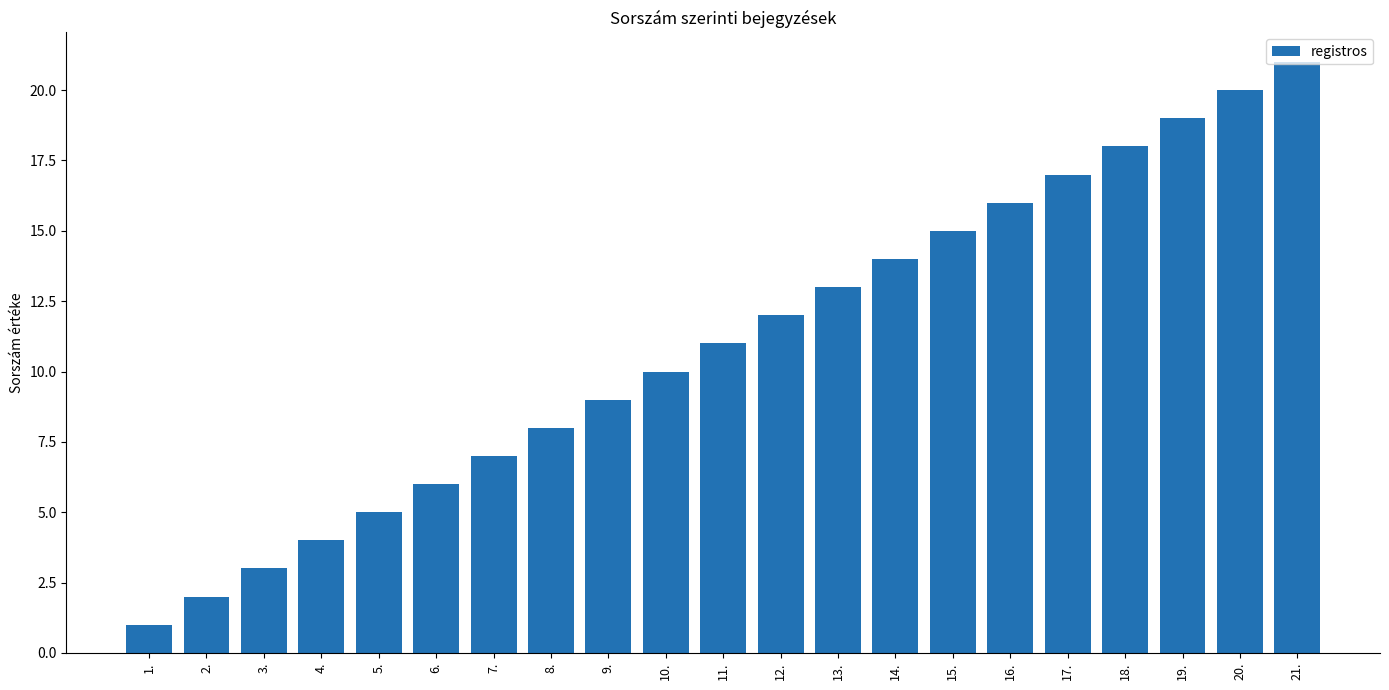

The value at 13. is 13. True or false?

True